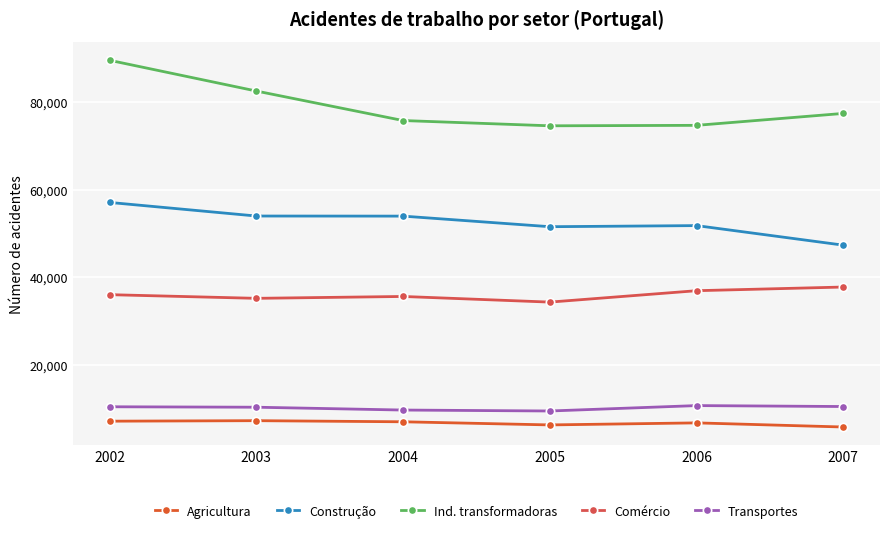

Reading left to right, list all the values displayed in this chart.

Agricultura: 2002=7103	2003=7218	2004=6964	2005=6248	2006=6714	2007=5771
Construção: 2002=57083	2003=53978	2004=53957	2005=51538	2006=51790	2007=47322
Ind. transformadoras: 2002=89560	2003=82537	2004=75795	2005=74593	2006=74698	2007=77423
Comércio: 2002=36009	2003=35171	2004=35599	2005=34310	2006=36916	2007=37754
Transportes: 2002=10395	2003=10293	2004=9646	2005=9430	2006=10665	2007=10451